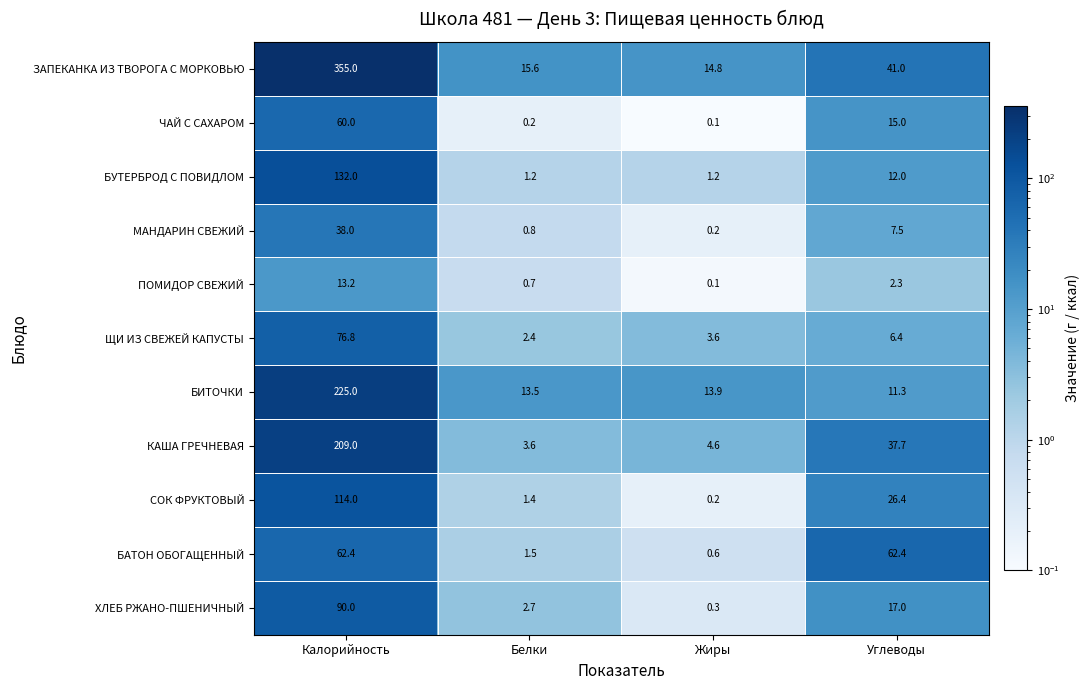

At which label is БИТОЧКИ closest to 118?

Жиры